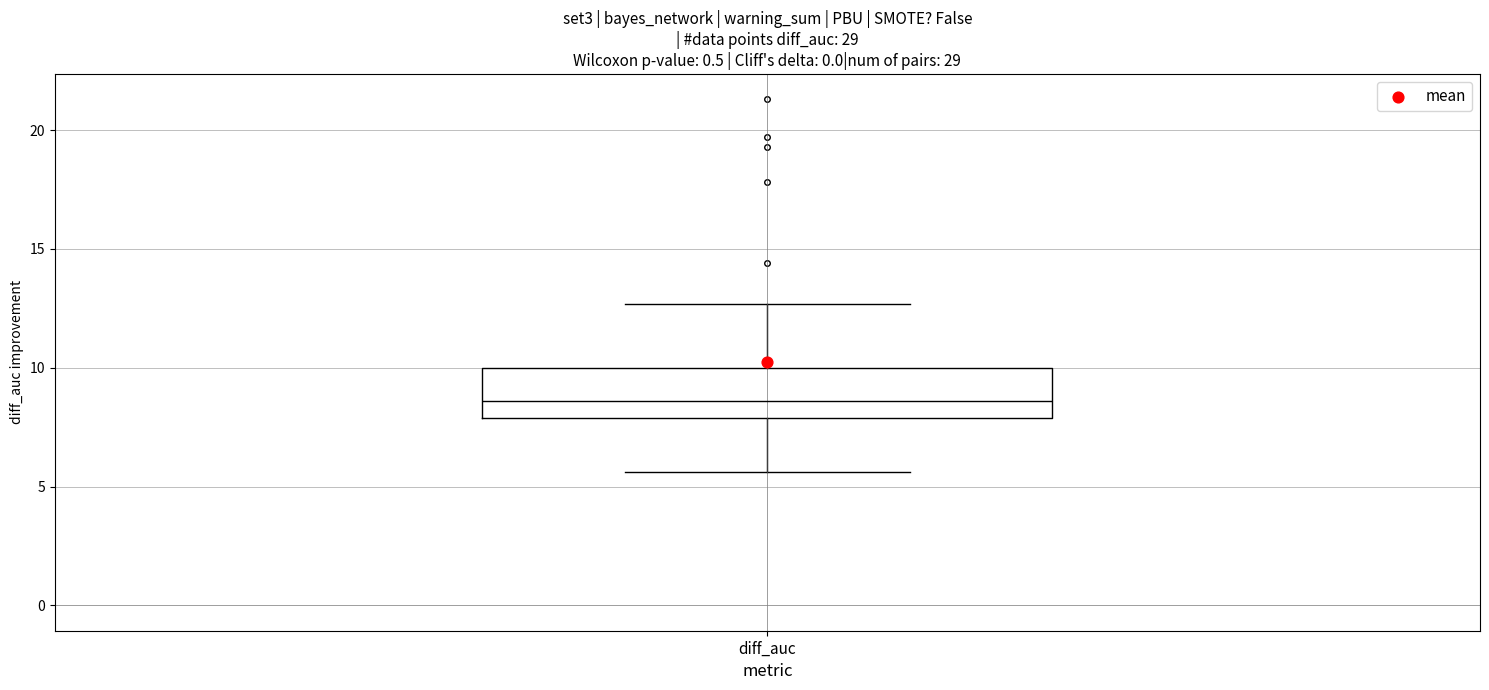

Transcribe this box plot: give where the median line is, the range the box spans, and where the two whiskers end, as read against the y-axis. The values are not printed on the chart, so give them approximately, as read against the axis.

median 8.5, box 8.0 to 10.0, whiskers 5.5 to 12.5